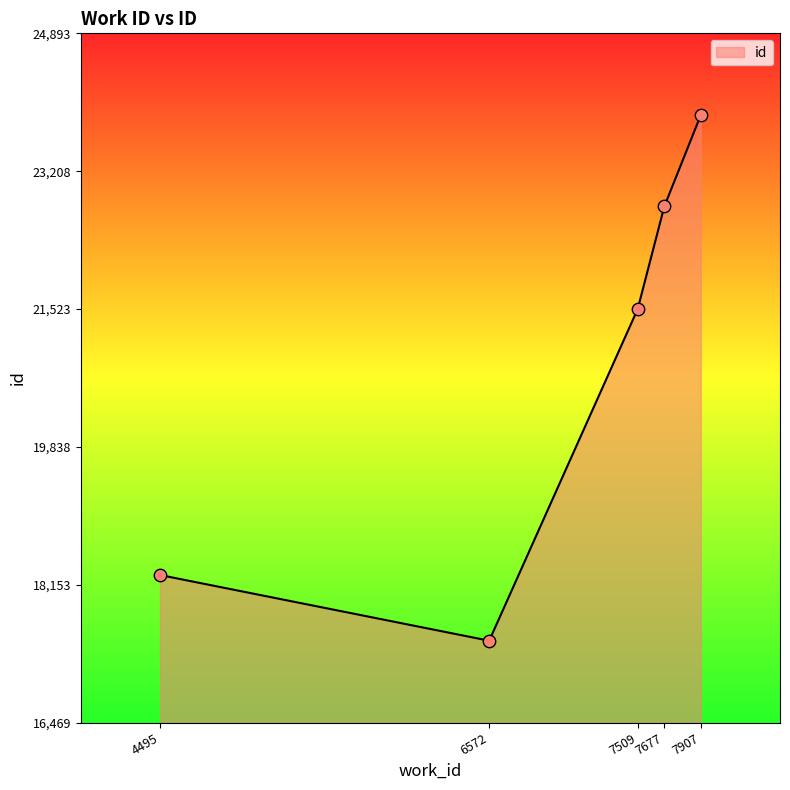

Between 7677 and 7509, which is larger?

7677